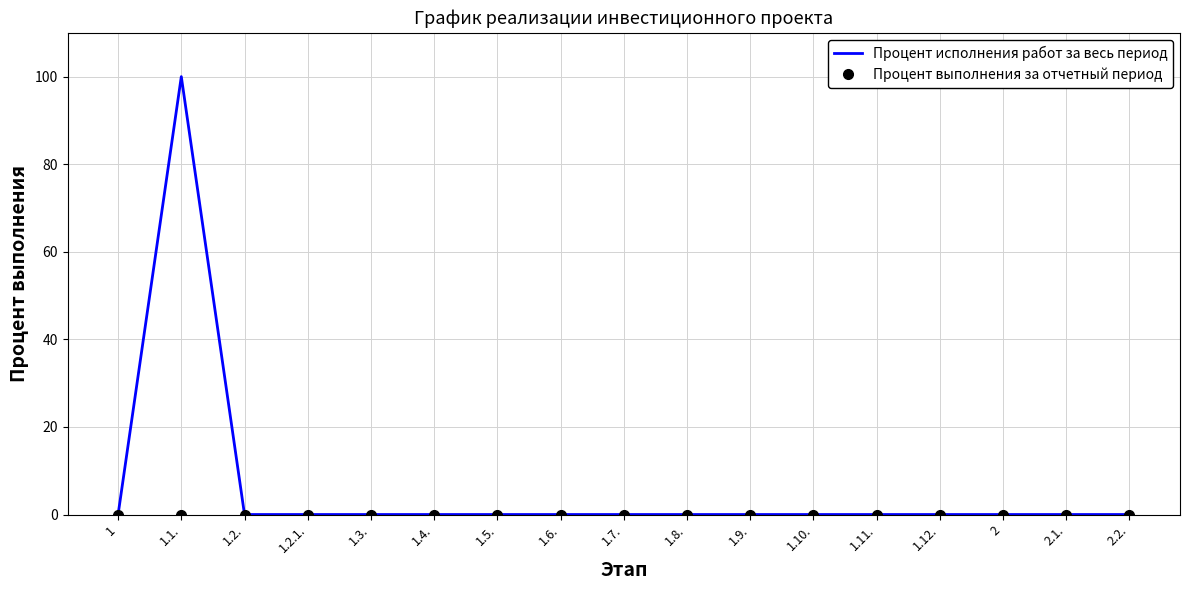

How many series are shown in this chart?

2